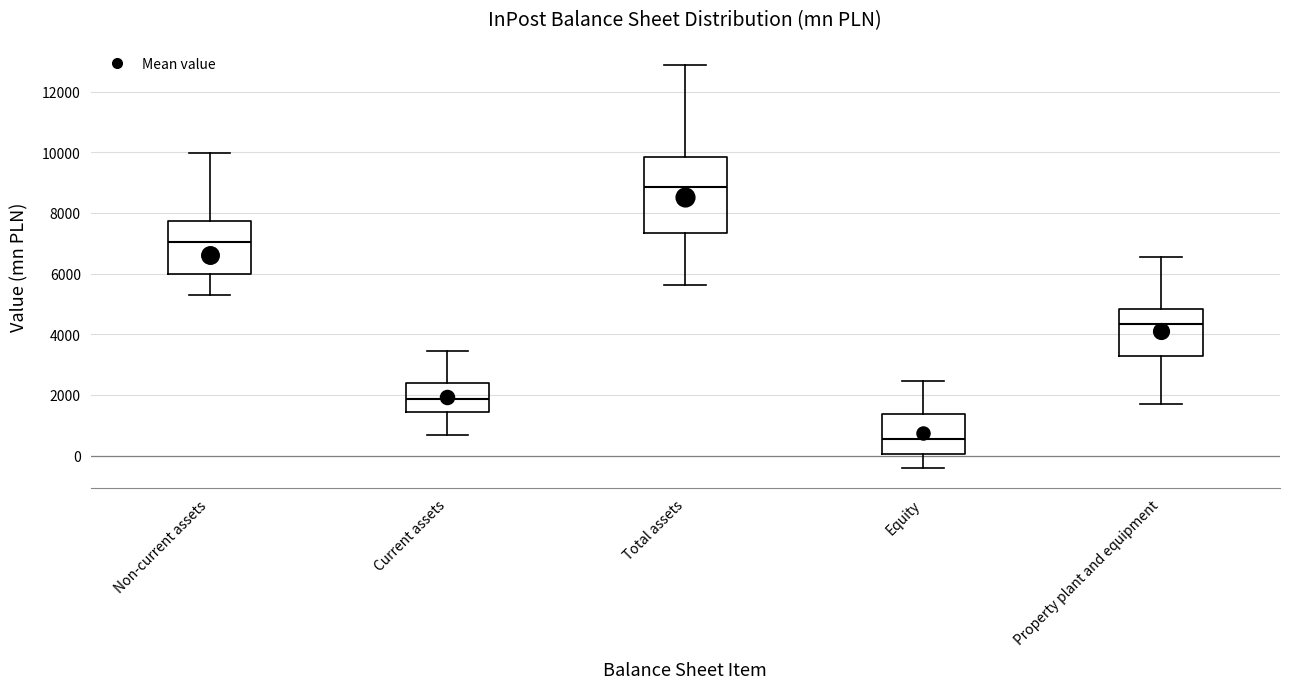

Which box's median line is the lowest?

Equity